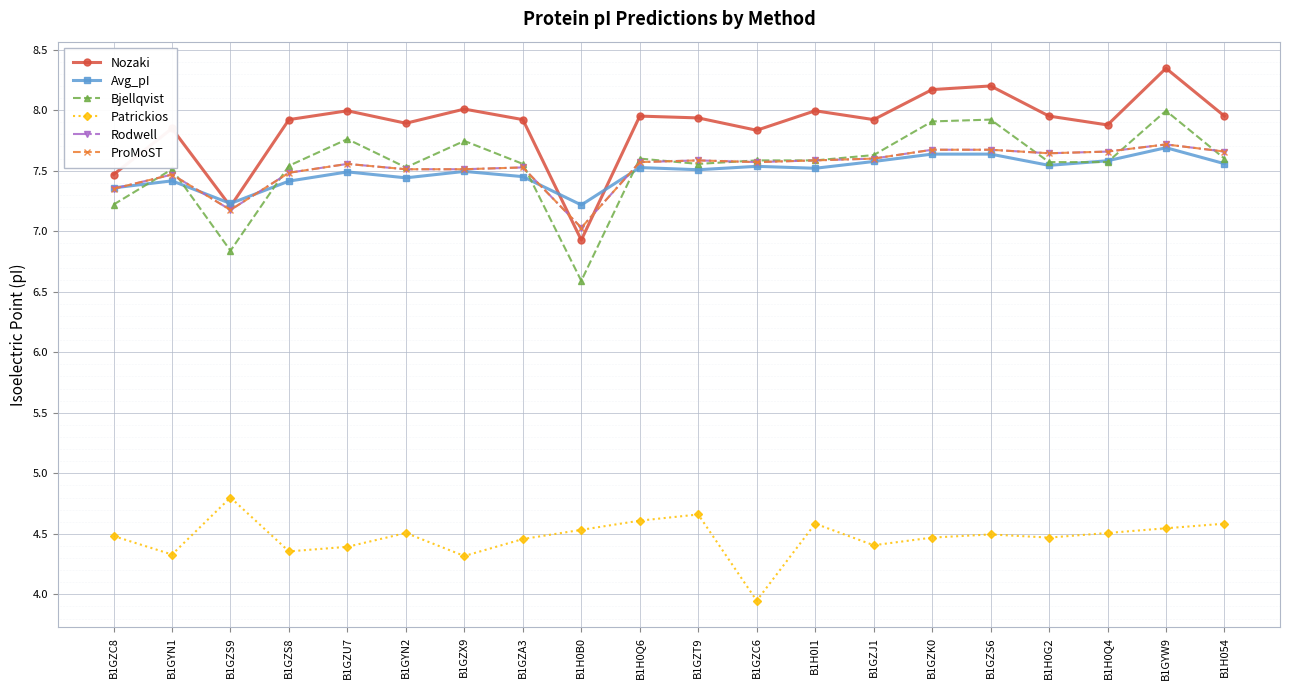

What is the label of the 17th point from the right?

B1GZS8